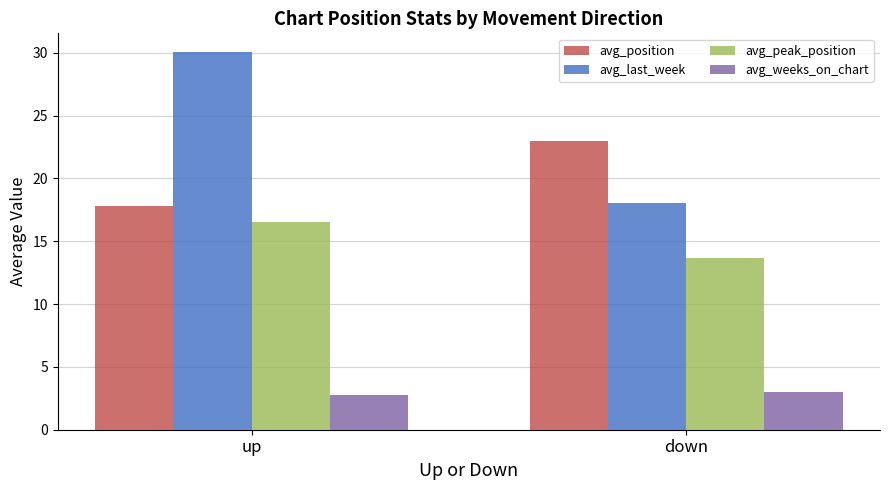

Which series changed the most between up and down?

avg_last_week